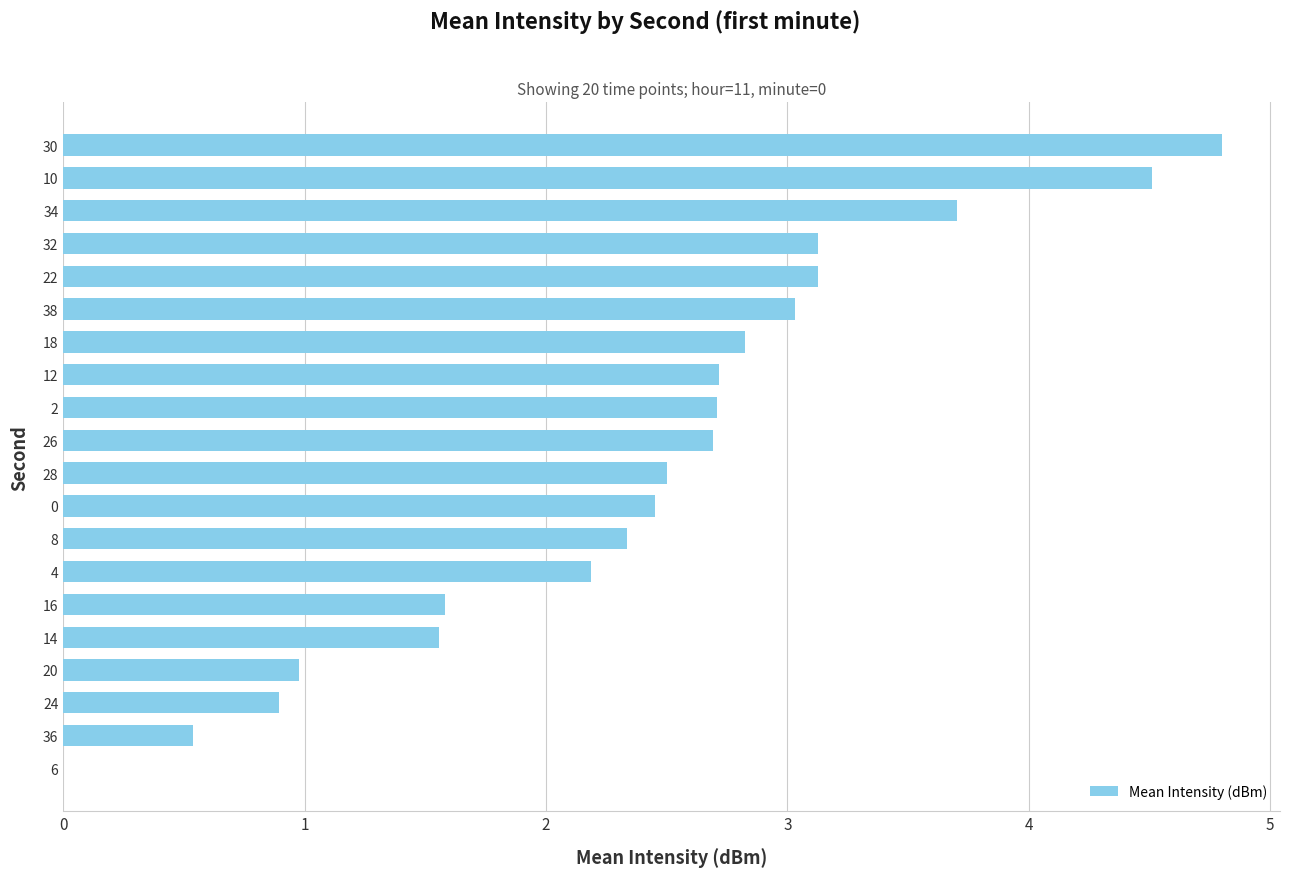

Where is the data nearest to the value 2?

4